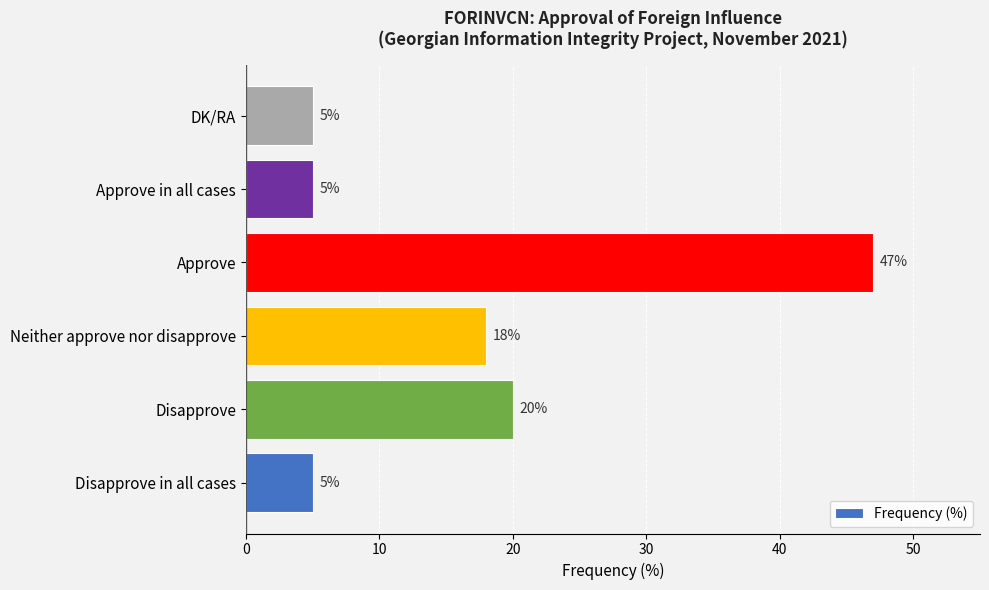

Count the number of categories in the chart.

6